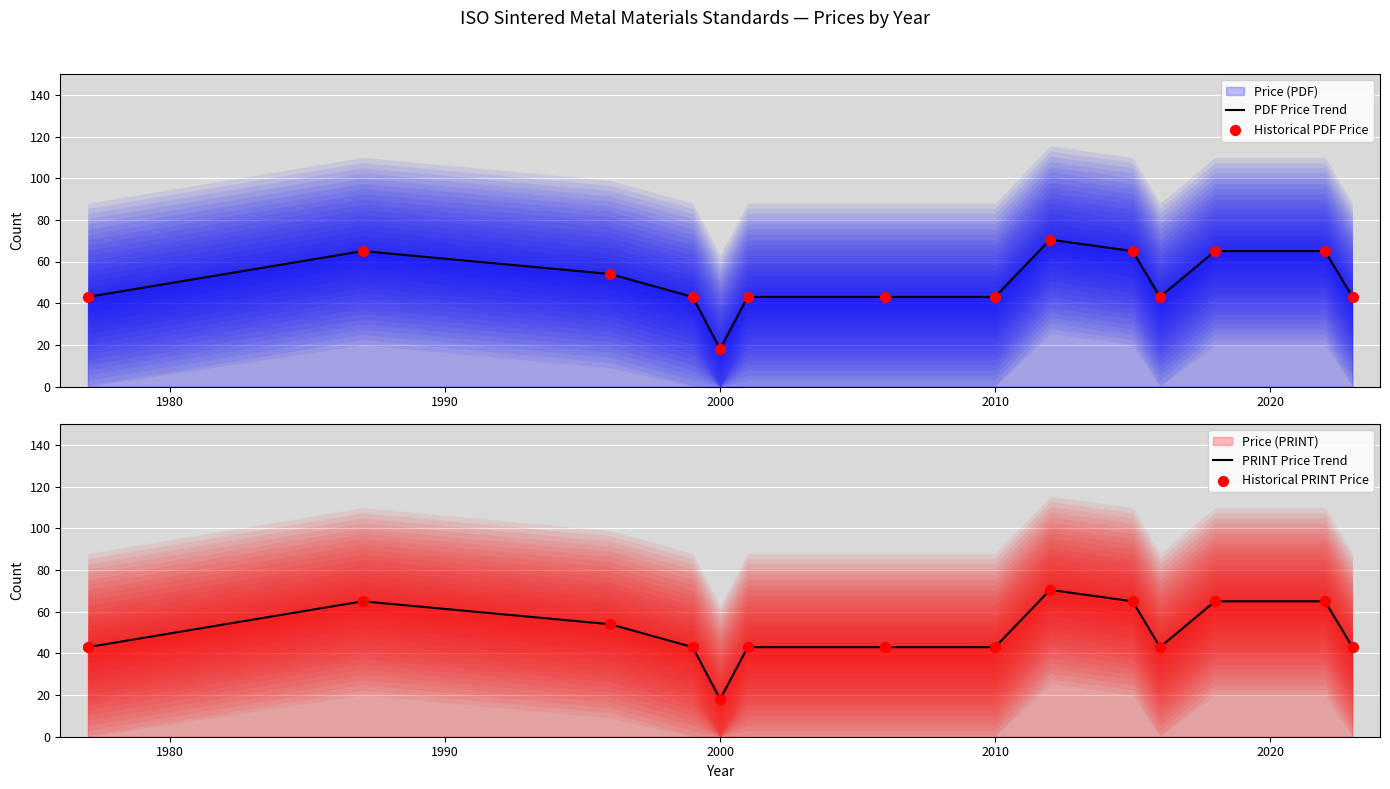

Which series reaches the maximum Y coordinate?

PDF Price Trend